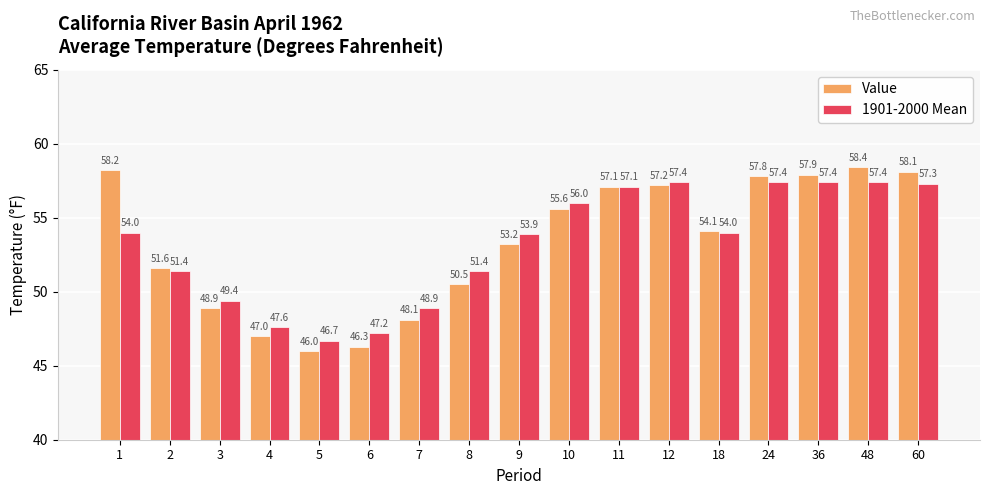

Are the bars grouped side by side (vs. stacked)?

Yes